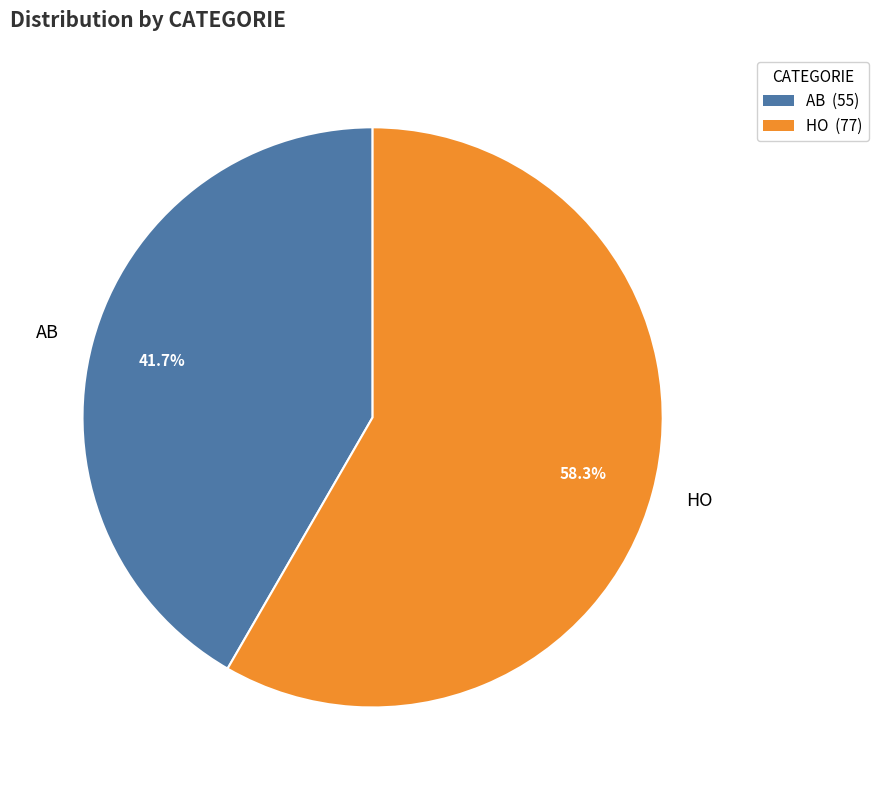

What percentage is the HO slice, to the nearest percent?

58%